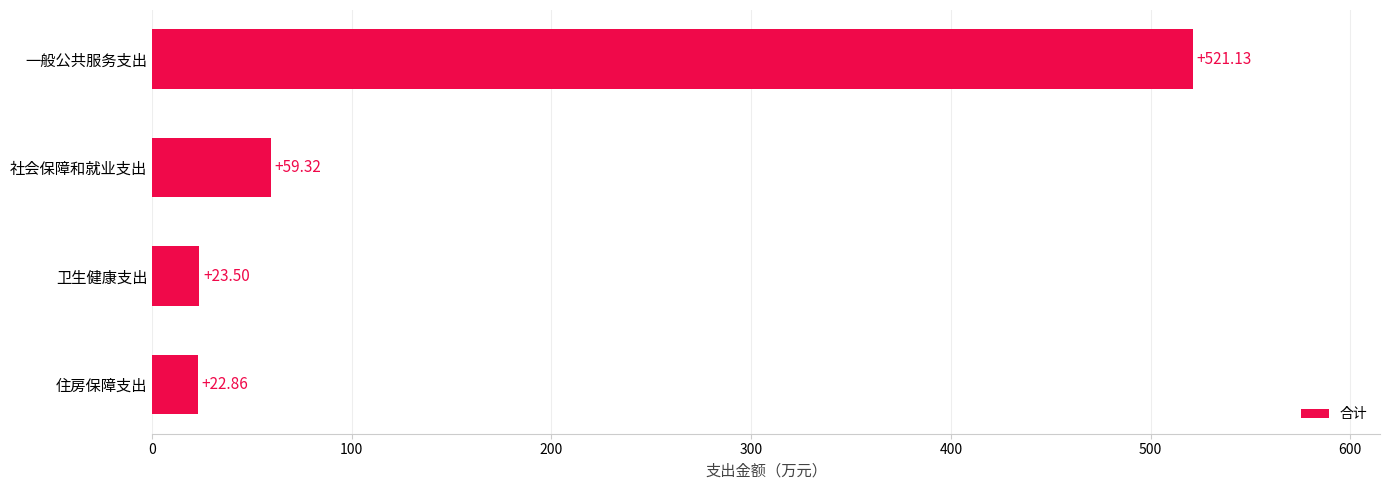

What is the greatest value displayed?

521.1